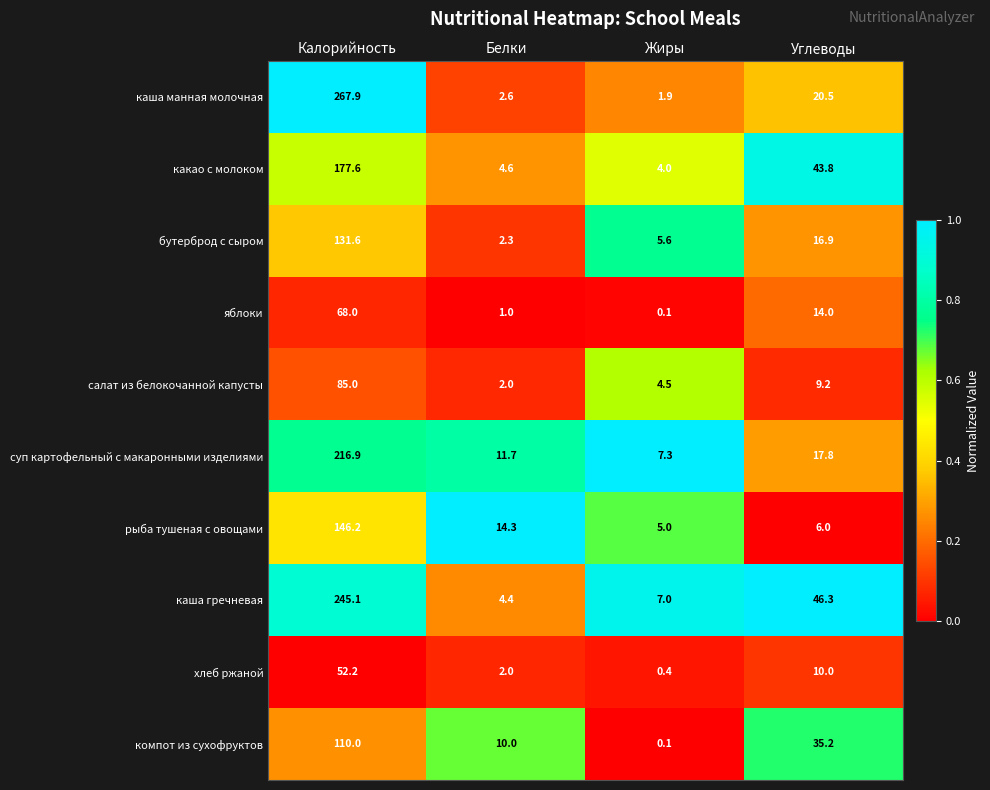

What is the difference between the second highest and minimum values in the хлеб ржаной series?

9.6